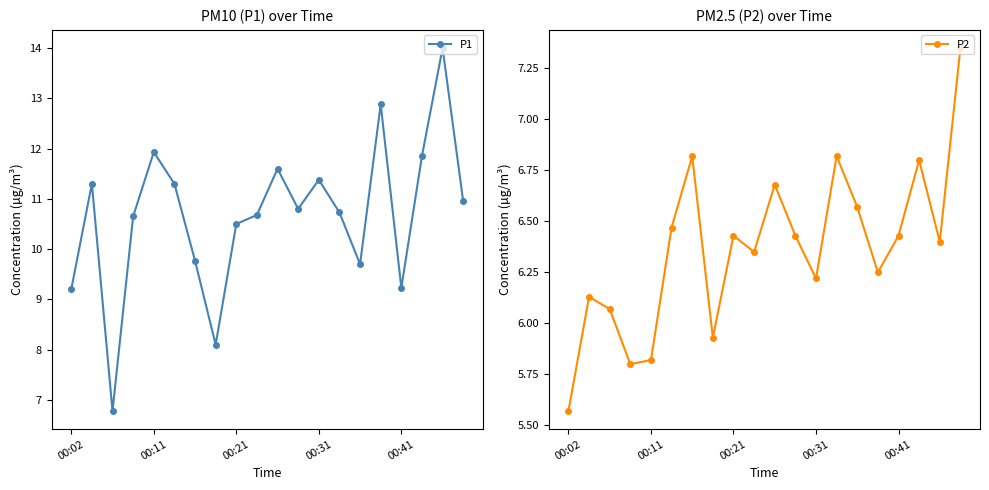

What position from the left is 18?

19